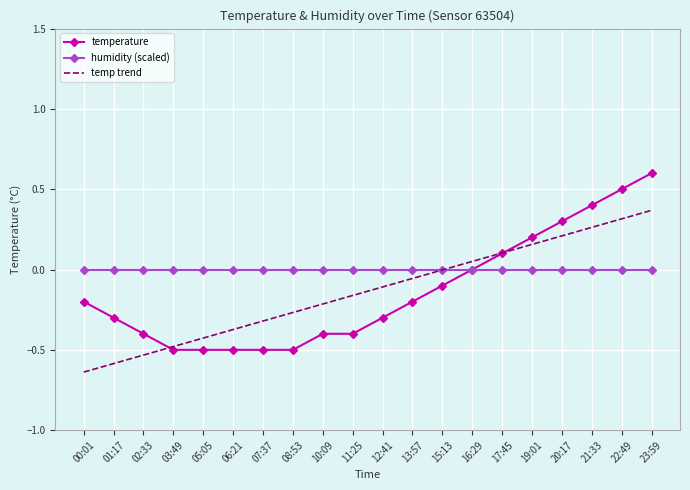

What is the difference between the second highest and minimum values in the temp trend series?

1.0